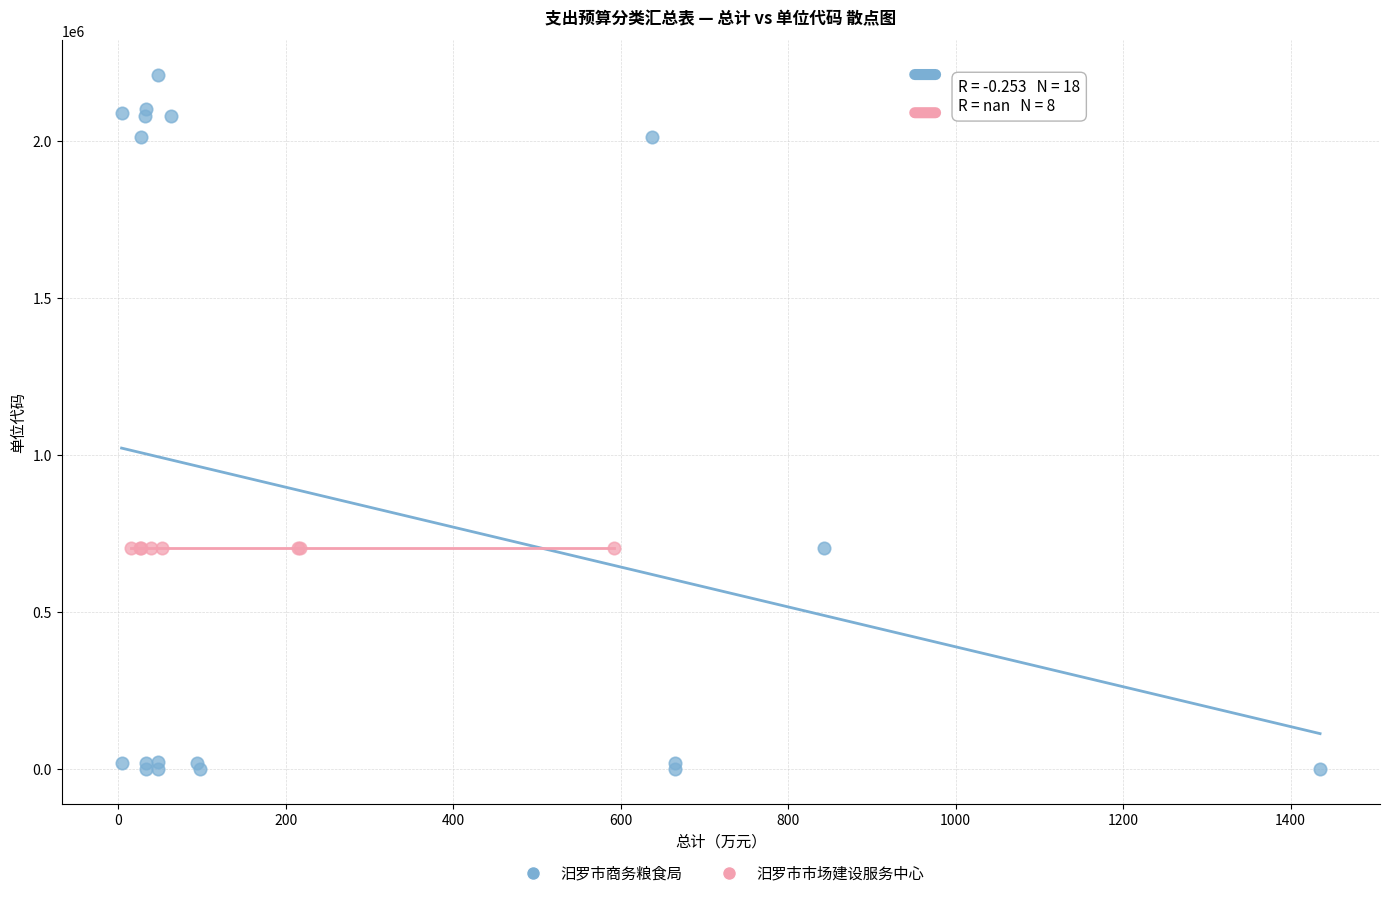

Which series contains the lowest Y value?

汨罗市商务粮食局